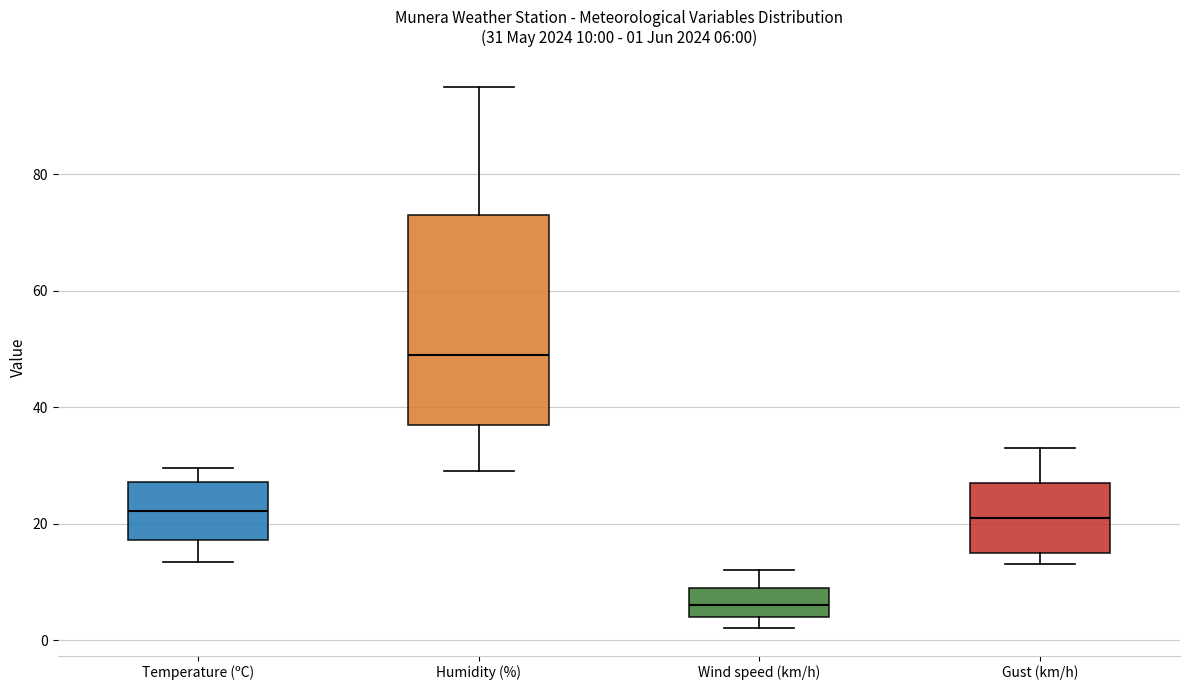

Which box has the lowest median line?

Wind speed (km/h)